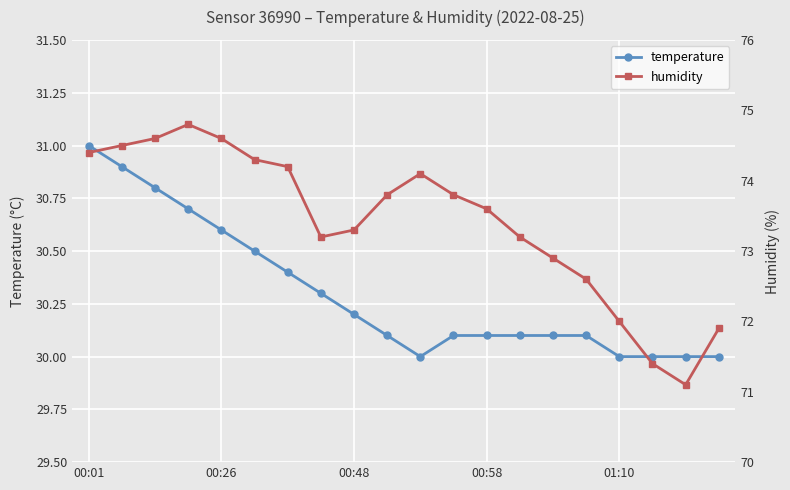

The temperature series shows 52.5 at 00:58. True or false?

False